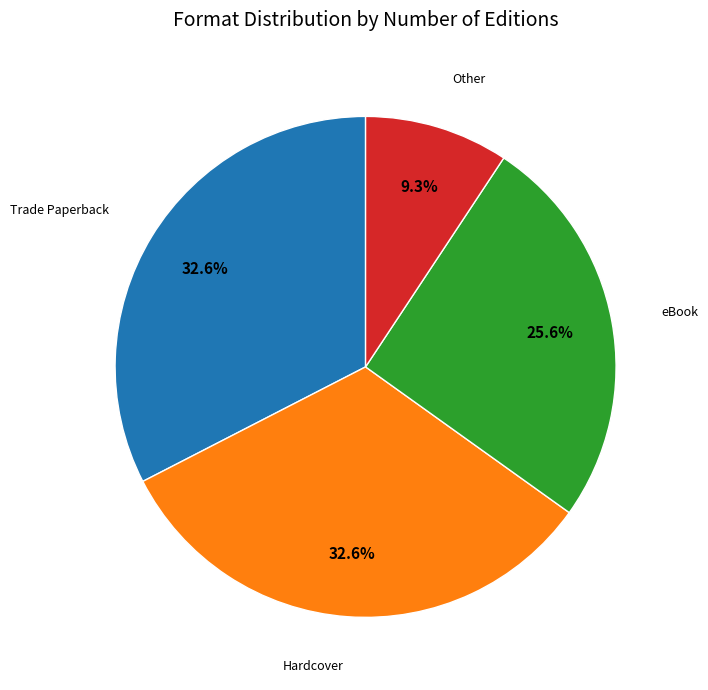

Does any single category account for the majority?

No